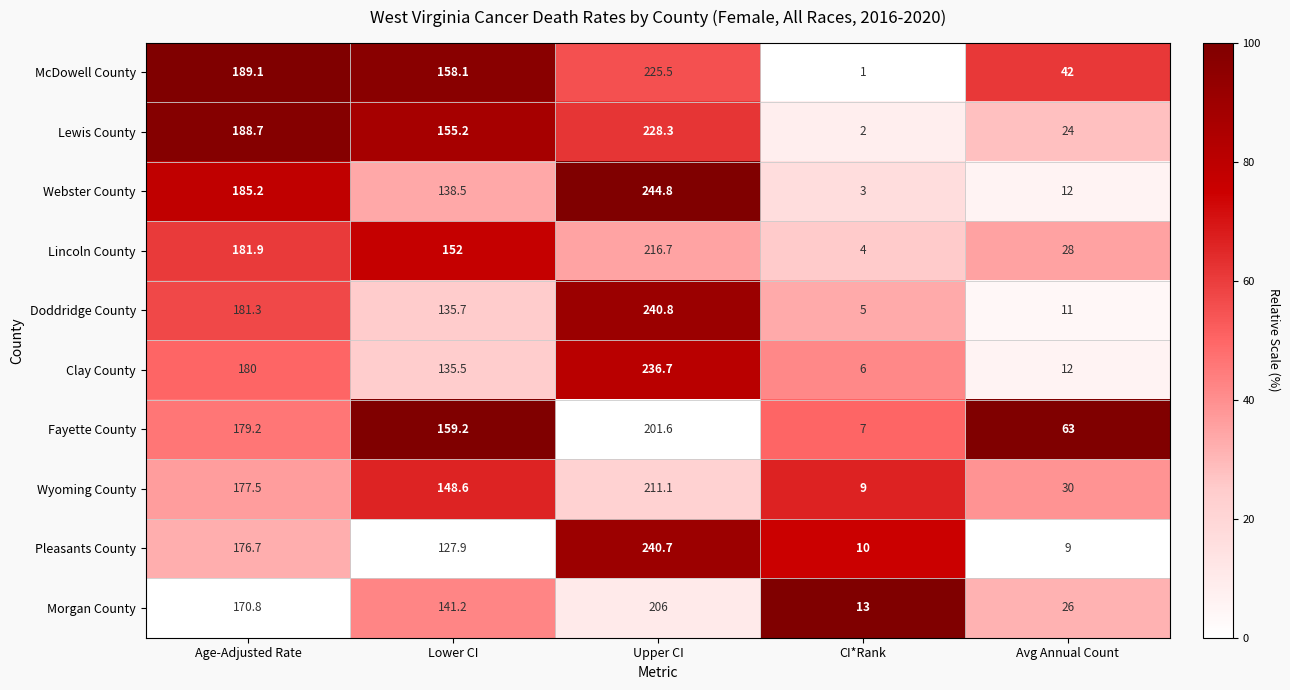

What is the average value of the Lincoln County series?

116.5